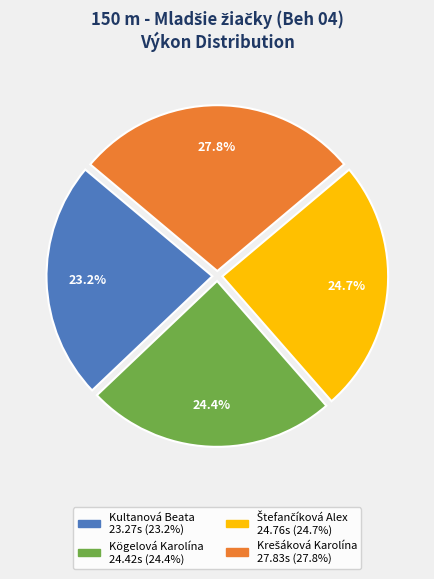

Which category has the smallest portion of the pie?

Kultanová Beata